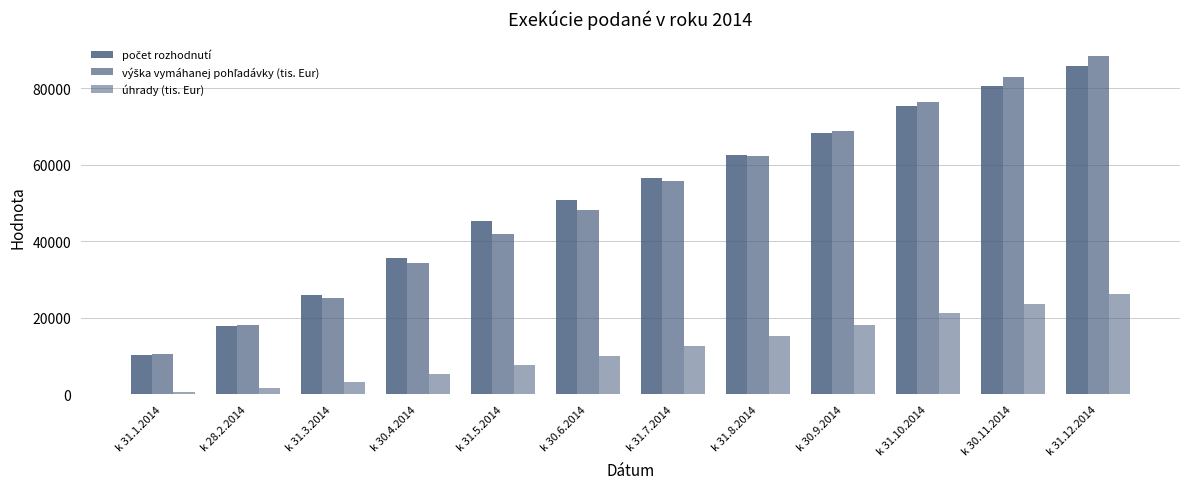

How many values in the úhrady (tis. Eur) series exceed 12713?

6